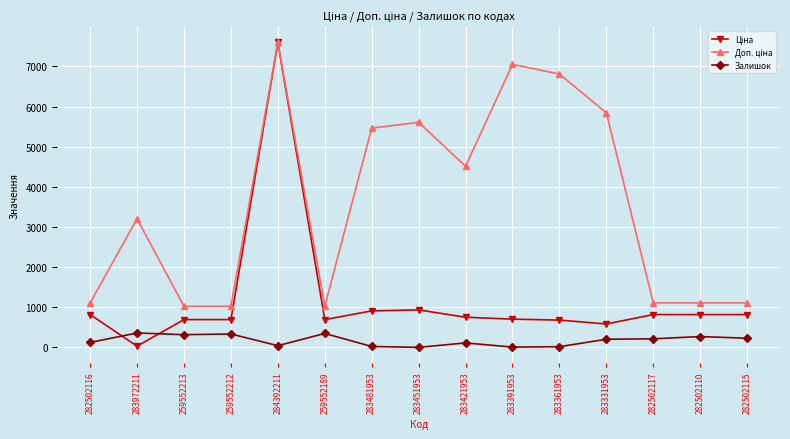

What is the spread (max minus min) of values at 282502115?

880.2